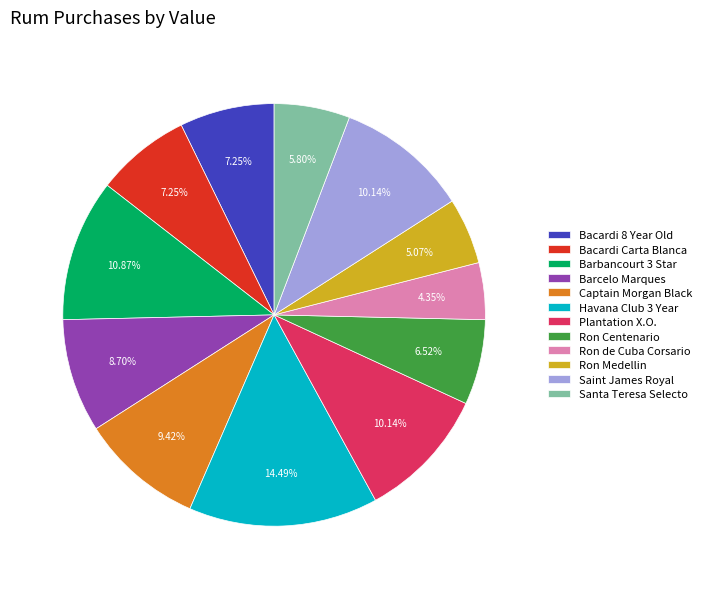

Which slice is the smallest?

Ron de Cuba Corsario